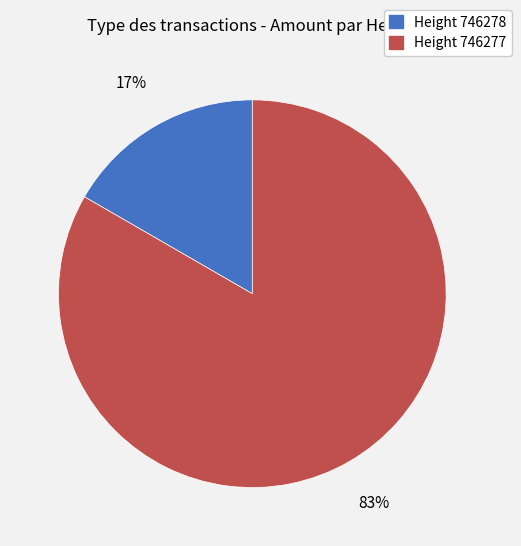

To the nearest percent, what is the average slice percentage?

50%